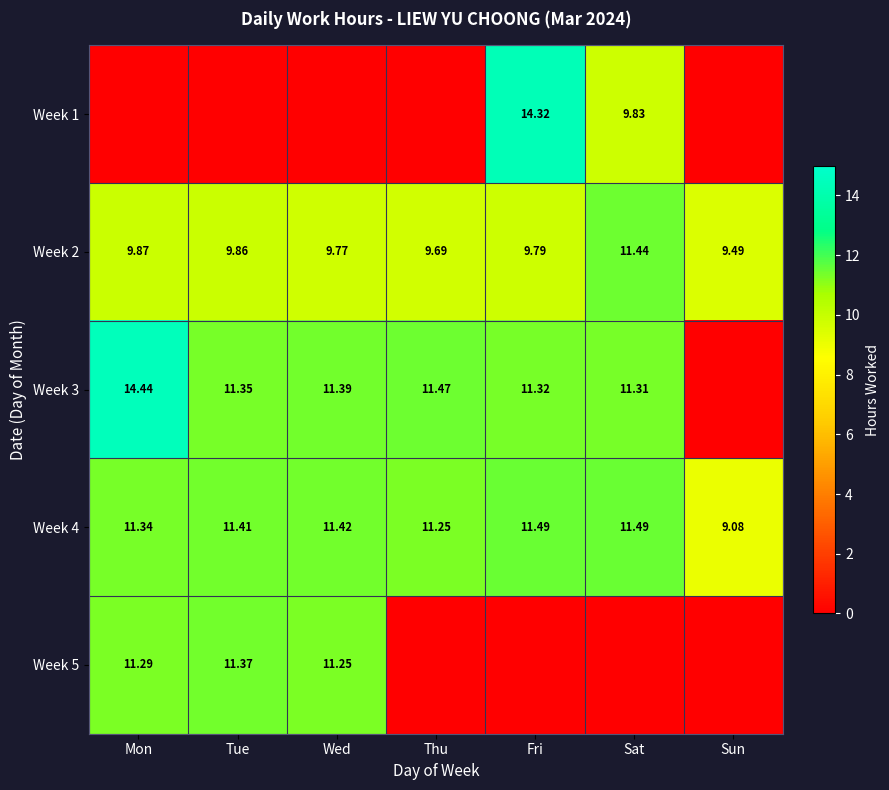

At which category does the chart reach its minimum across all series?

Mon